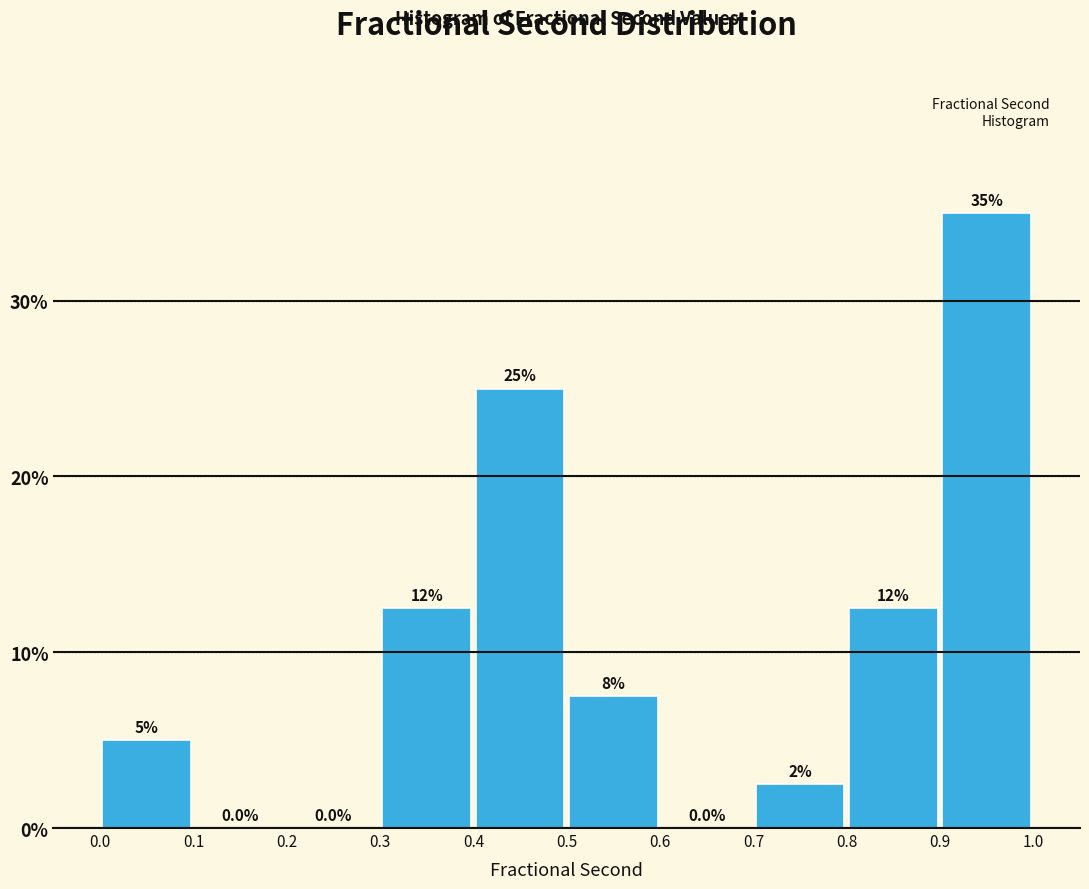

Which range on the x-axis has the tallest bar?

0.9 to 1.0